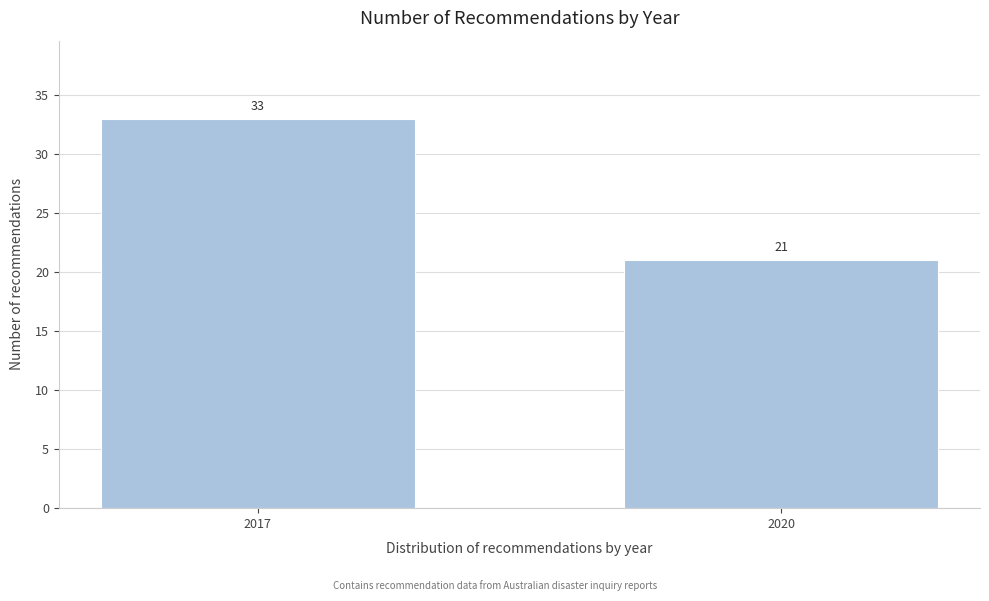

Reading left to right, transcribe all the data shown in this chart.

33	21